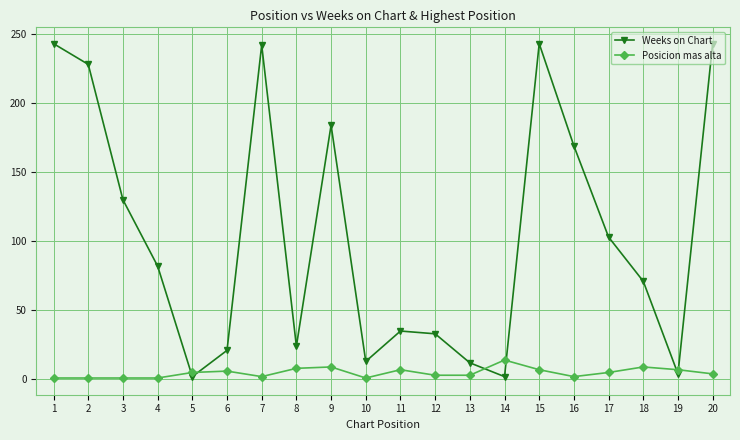

Where is the first local maximum for Weeks on Chart?

7